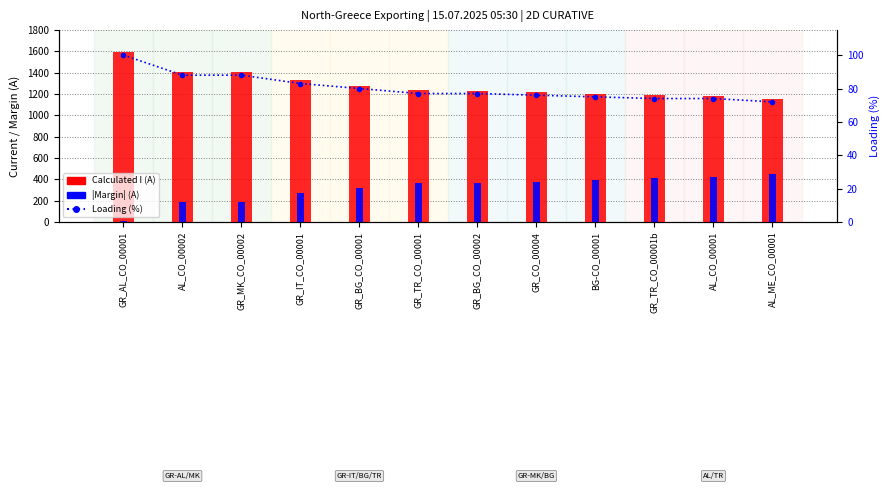

Rank the series by their average value, from lowest to highest.

Loading (%), |Margin| (A), Calculated I (A)